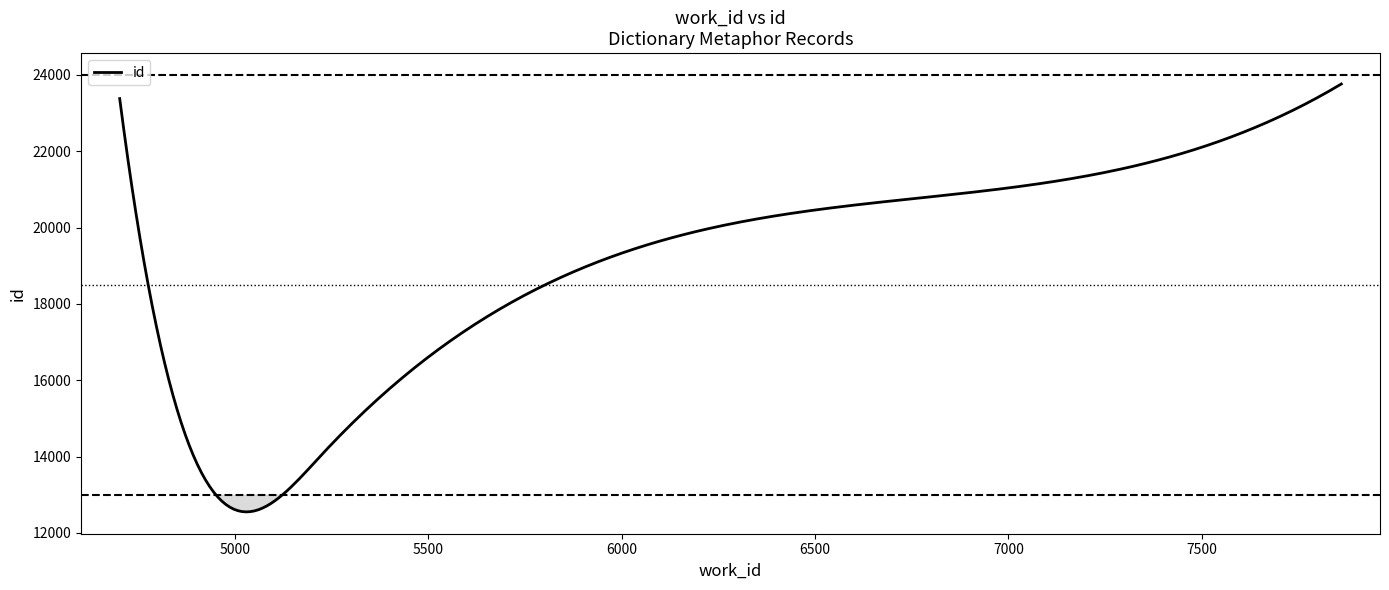

What is the difference between the maximum and minimum values?

11213.4